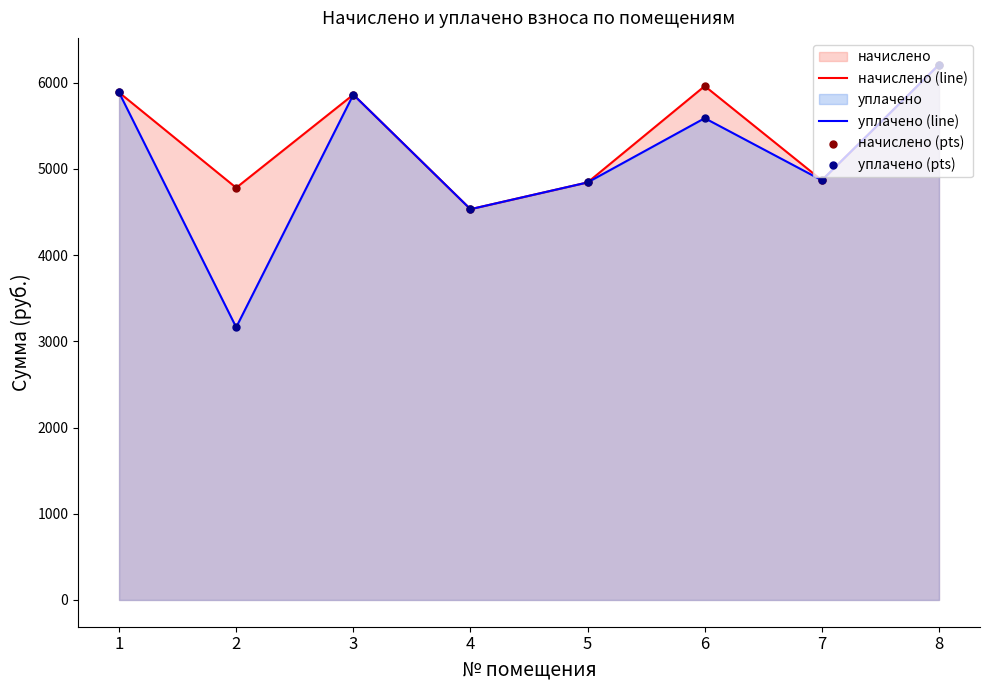

Is the value of уплачено (line) at 4 greater than the value of начислено (pts) at 8?

No